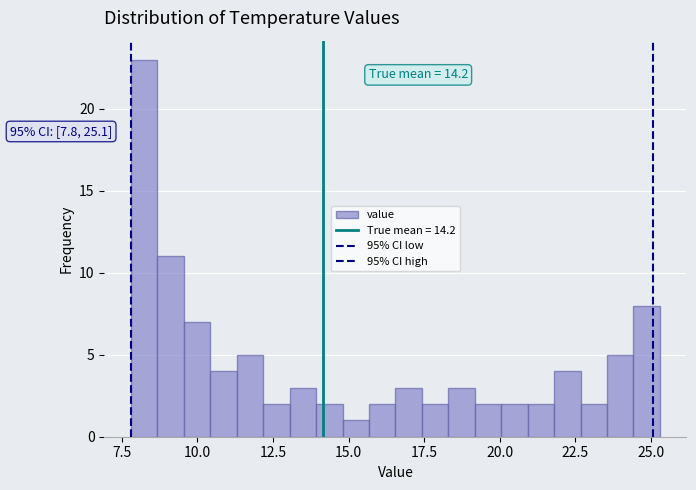

Around what value on the x-axis is the tallest bar? Give the approximate position of its centre, as read against the axis.

8.0